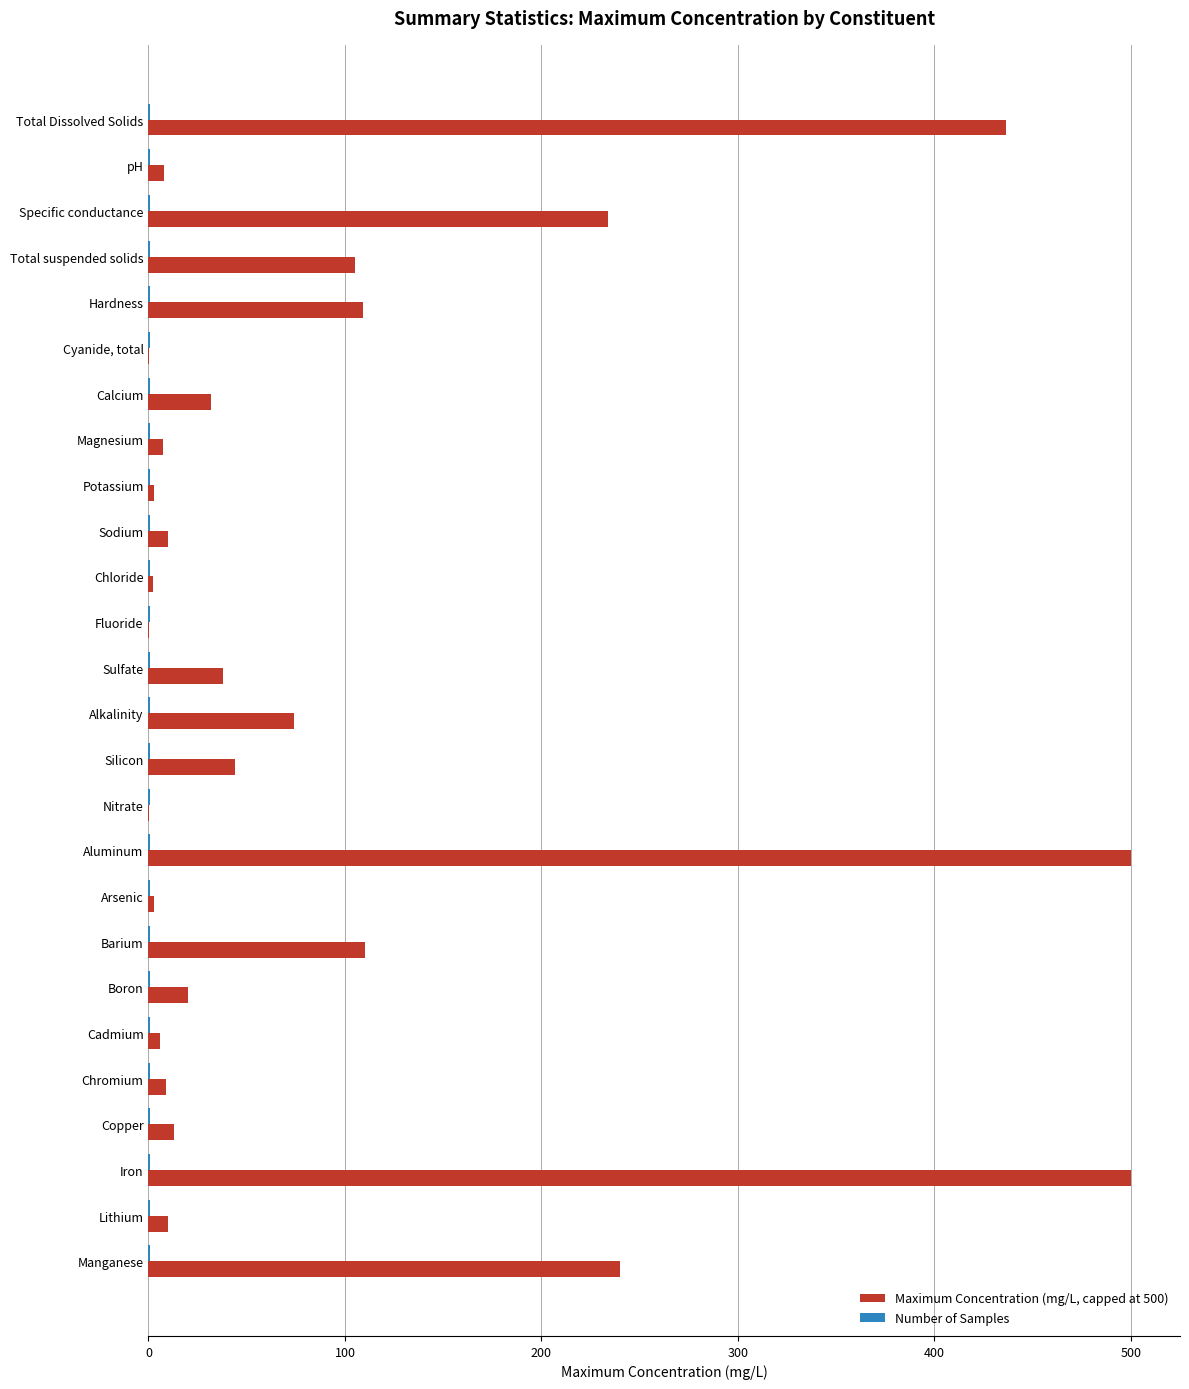

Which series has the largest total across all categories?

Maximum Concentration (mg/L, capped at 500)